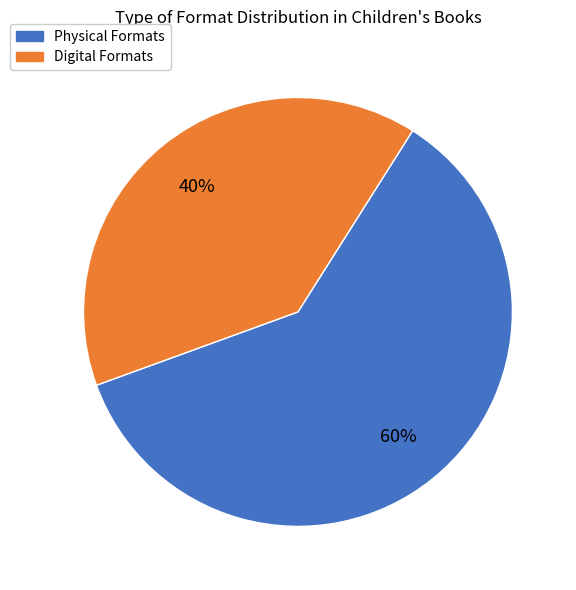

To the nearest percent, what is the average slice percentage?

50%